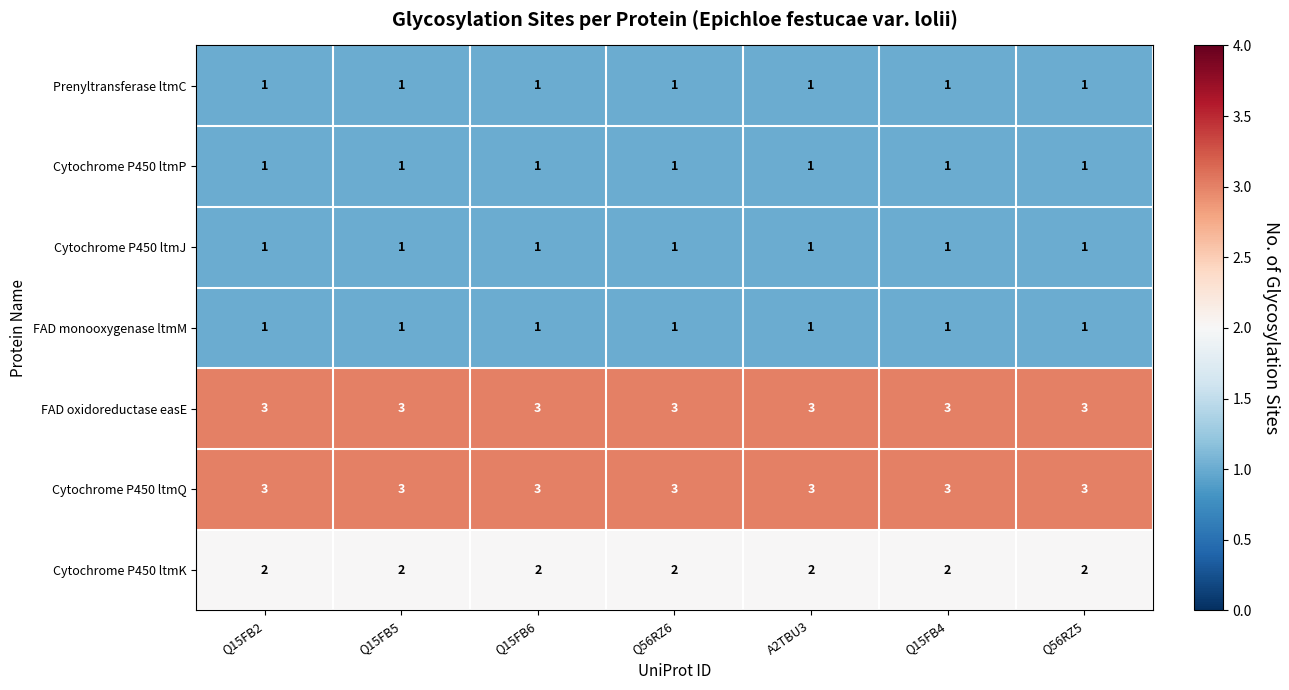

What is the sum of all Prenyltransferase ltmC values?

7